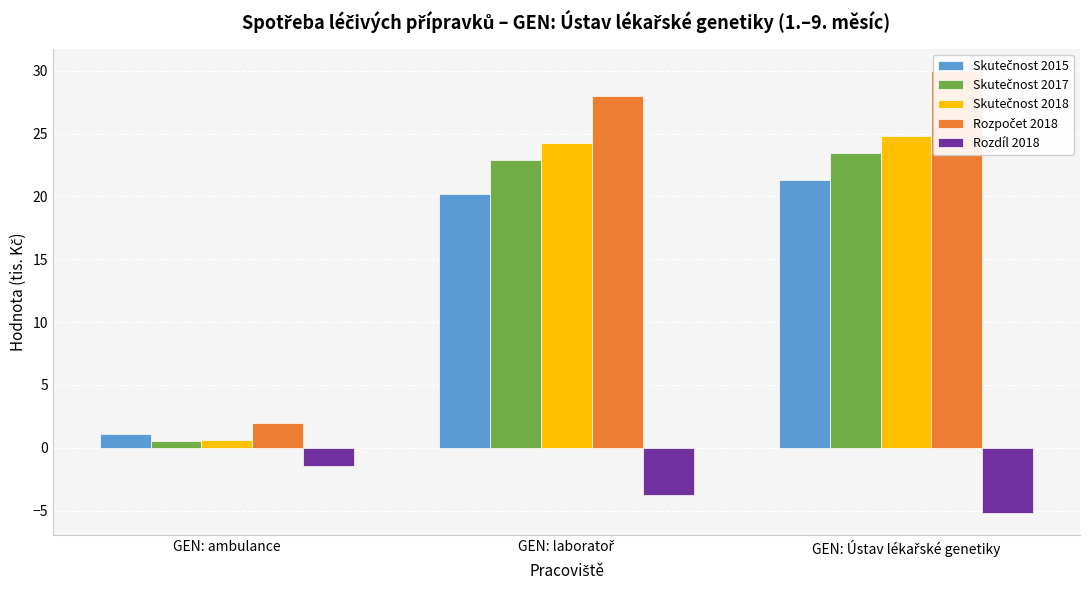

At which category is the sum across all series the highest?

GEN: Ústav lékařské genetiky